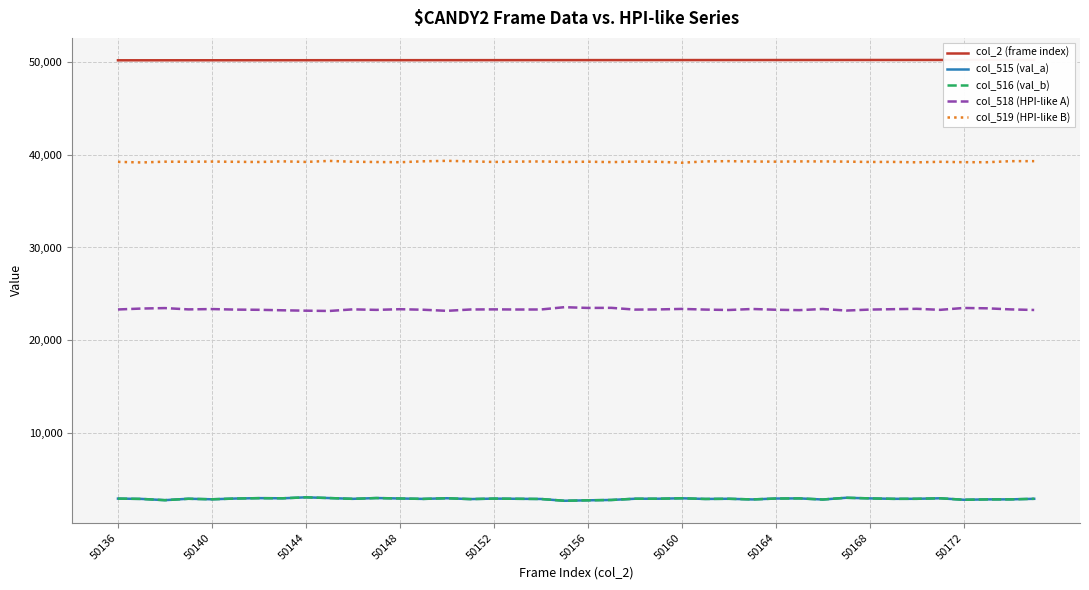

True or false: col_515 (val_a) and col_518 (HPI-like A) cross at least once.

False